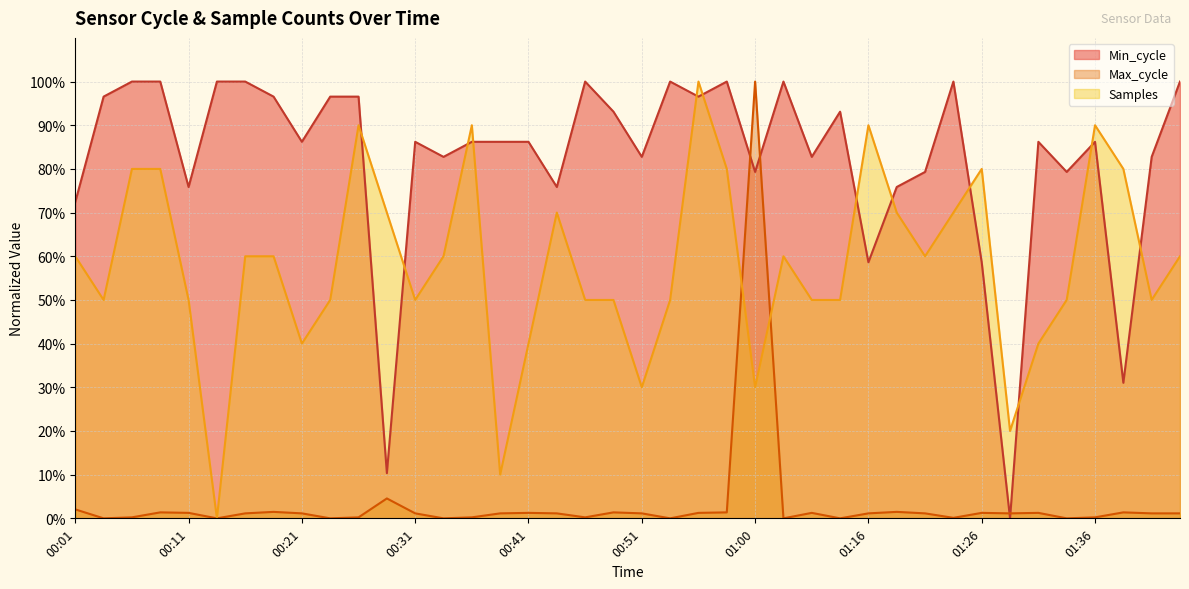

Read the Min_cycle value at 01:16.

58.6